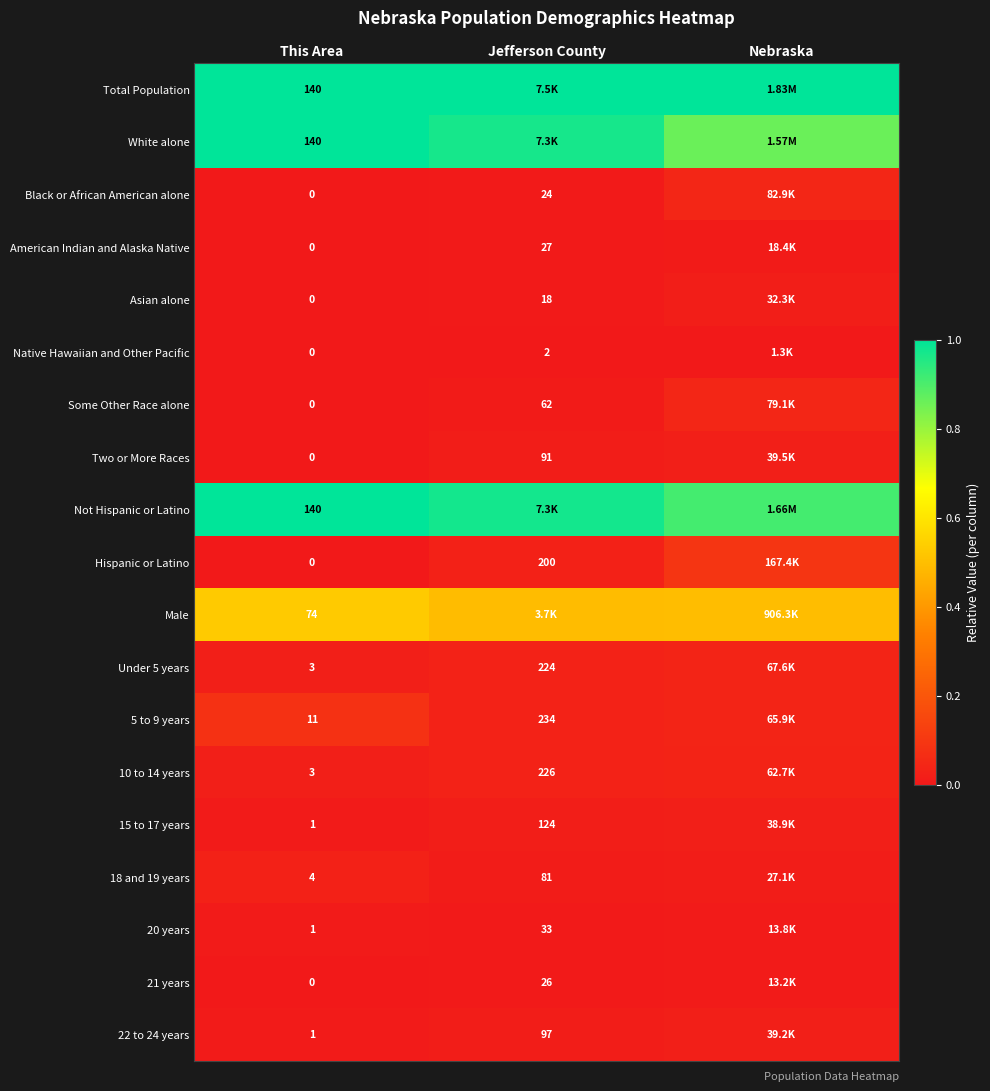

The value of Some Other Race alone at Nebraska is 0.0. True or false?

False